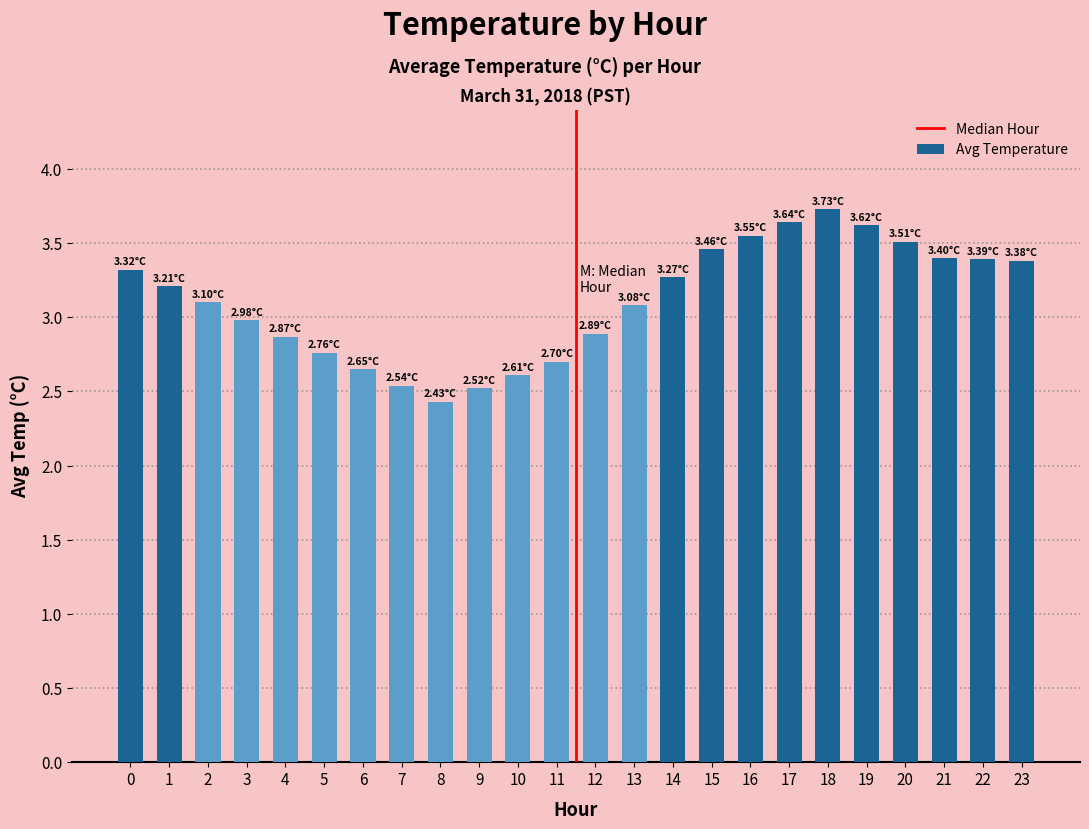

What is the sum of the values at 19 and 11?

6.3